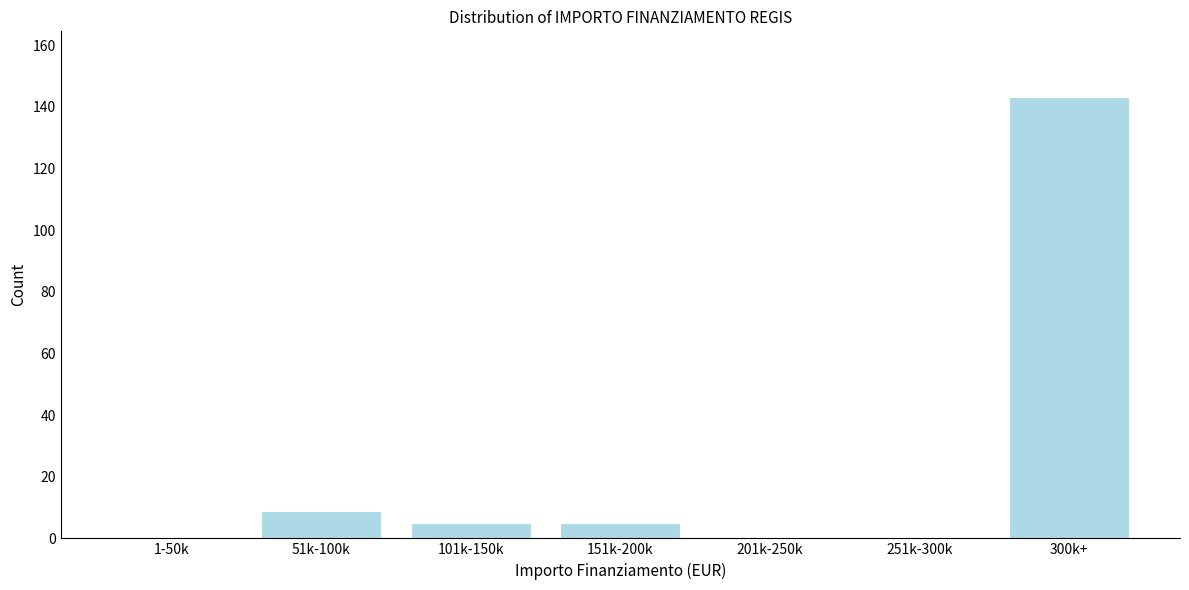

Reading left to right, transcribe all the data shown in this chart.

1-50k=0	51k-100k=9	101k-150k=5	151k-200k=5	201k-250k=0	251k-300k=0	300k+=143